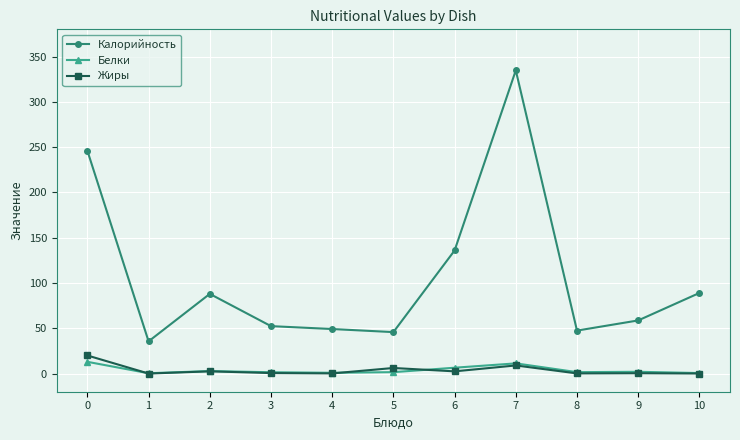

Read the Белки value at 8.

1.6